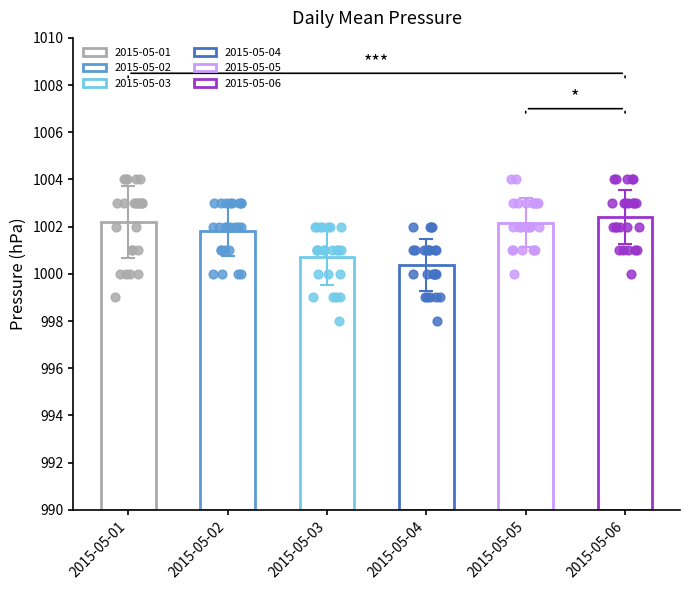

Which series reaches the minimum Y coordinate?

2015-05-03